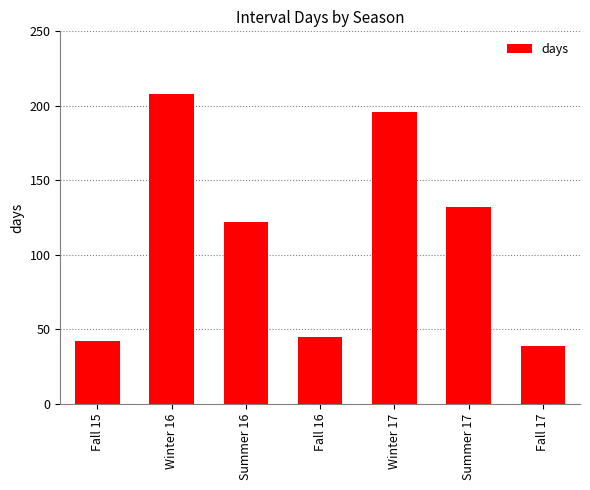

The chart shows a value of 39 at Fall 17. True or false?

True